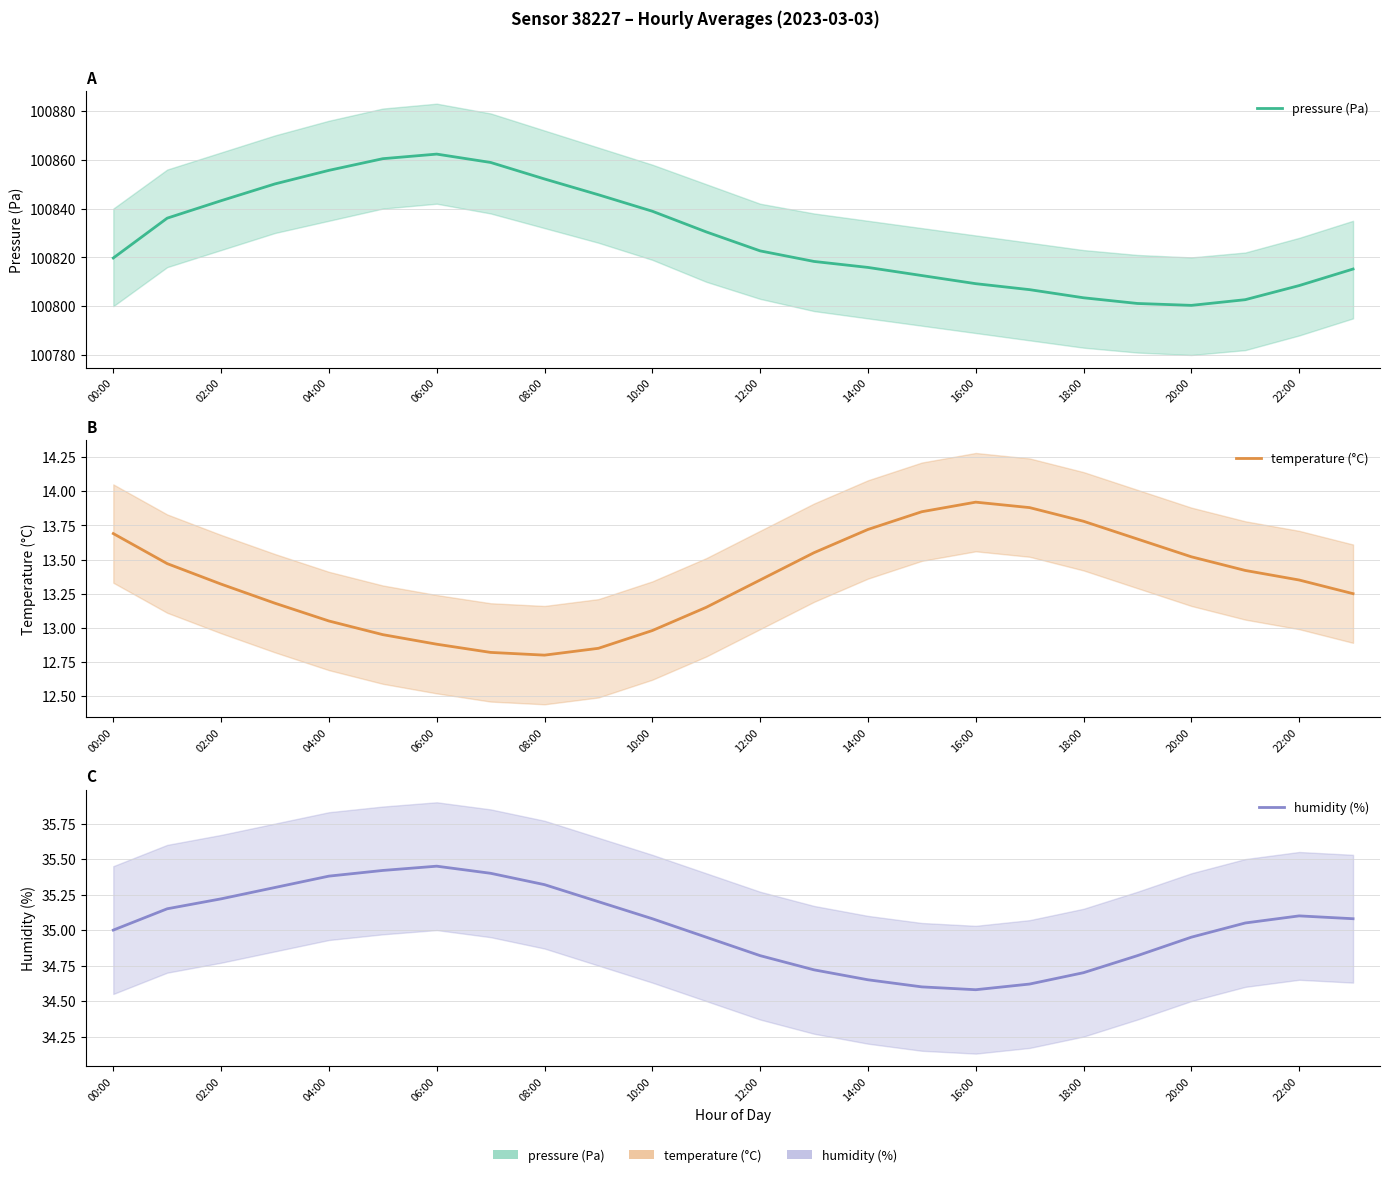

How many values in the temperature (°C) series exceed 13?

18